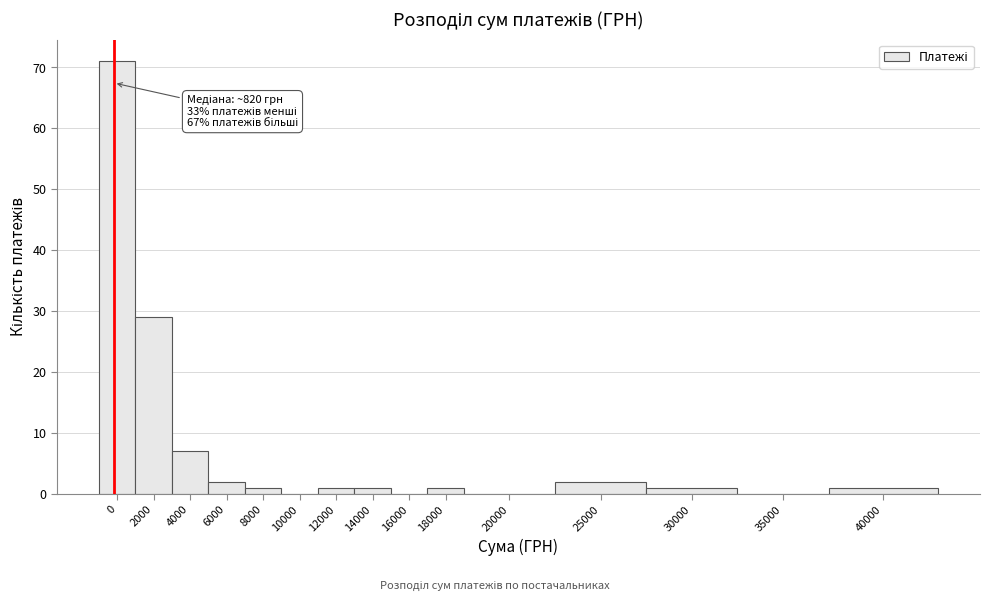

Reading left to right, what are all the values shown in this chart?

0=71	2000=29	4000=7	6000=2	8000=1	10000=0	12000=1	14000=1	16000=0	18000=1	20000=0	25000=2	30000=1	35000=0	40000=1